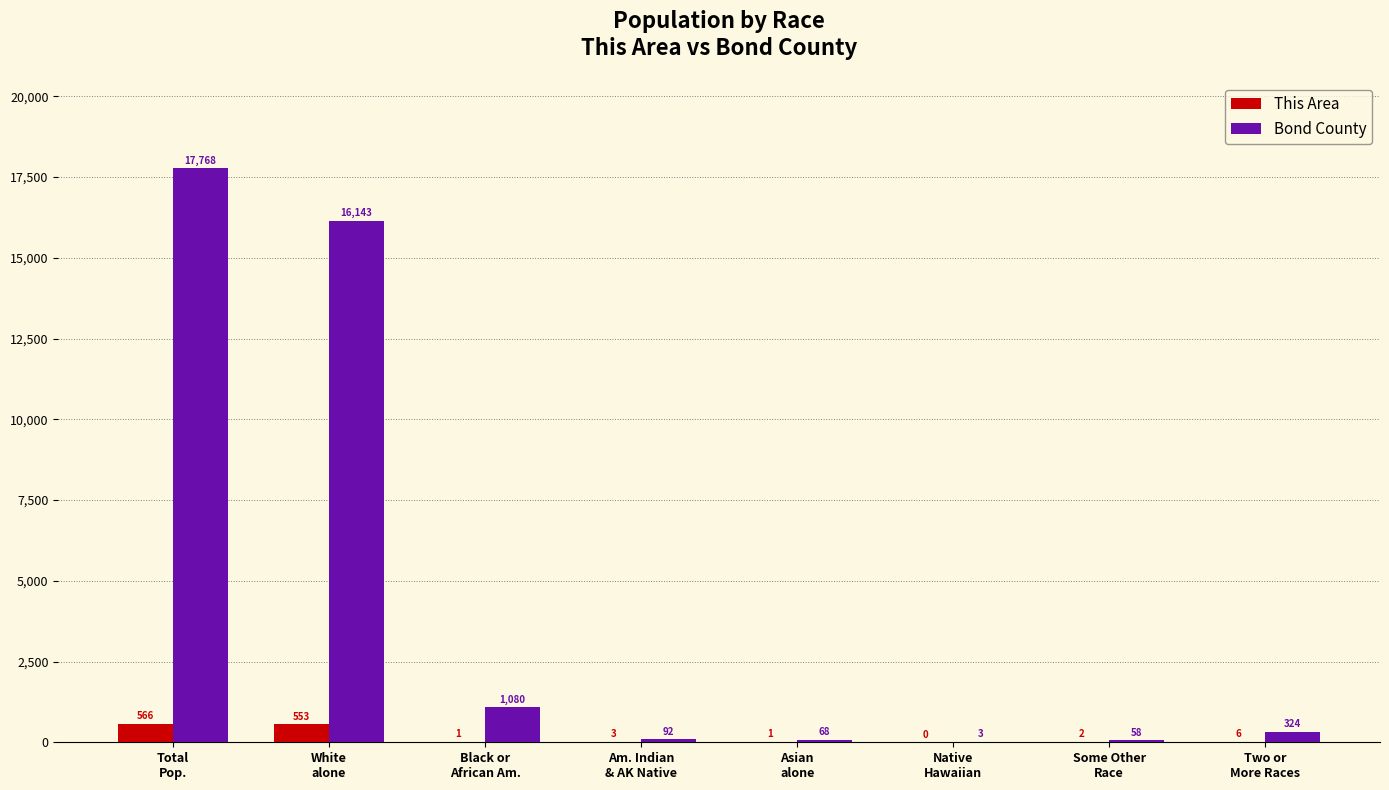

Is the value of Bond County at Am. Indian
& AK Native greater than the value of This Area at Total
Pop.?

No